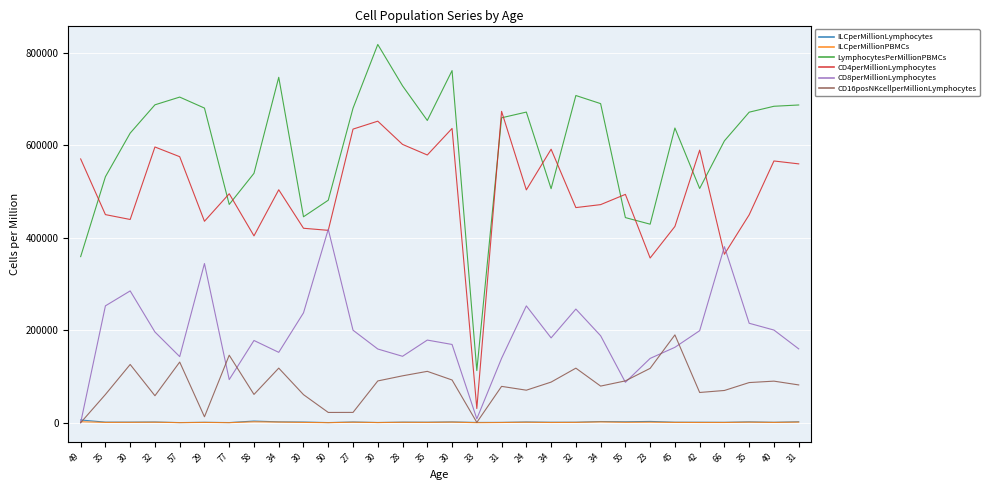

Reading left to right, extract all data points from this chart.

ILCperMillionLymphocytes: 49=5931.5	35=1317.5	30=1320.0	32=1583.4	57=309.2	29=957.9	77=349.5	58=3651.6	34=1874.2	30=1545.9	50=330.1	27=1595.6	30=489.3	28=1257.9	35=1123.5	30=1713.1	33=623.4	31=762.3	24=1611.4	34=1062.4	32=1097.1	34=2565.2	55=2043.7	23=2802.4	45=1113.5	42=1065.5	66=899.9	35=1854.7	40=971.6	31=2030.2
ILCperMillionPBMCs: 49=2131.9	35=701.4	30=827.2	32=1089.2	57=217.8	29=652.2	77=165.1	58=1970.6	34=1400.9	30=689.0	50=158.9	27=1086.0	30=400.5	28=917.0	35=734.8	30=1305.4	33=70.3	31=503.0	24=1083.2	34=538.0	32=776.8	34=1771.3	55=907.2	23=1204.0	45=710.1	42=540.1	66=548.9	35=1246.4	40=665.3	31=1395.9
LymphocytesPerMillionPBMCs: 49=359423.6	35=532325.6	30=626684.7	32=687918.0	57=704655.8	29=680862.7	77=472335.8	58=539664.0	34=747453.2	30=445667.8	50=481505.5	27=680575.1	30=818504.7	28=728973.7	35=654075.1	30=761990.0	33=112804.2	31=659830.0	24=672194.8	34=506440.9	32=708038.7	34=690499.2	55=443895.3	23=429610.5	45=637710.1	42=506885.1	66=609966.9	35=672007.2	40=684774.3	31=687561.3
CD4perMillionLymphocytes: 49=570813.3	35=450330.7	30=439816.7	32=596671.1	57=575655.9	29=435918.9	77=495501.7	58=404329.7	34=504082.1	30=420802.0	50=416303.7	27=635352.2	30=652530.8	28=602258.2	35=579345.5	30=636777.7	33=30756.4	31=673783.5	24=503833.1	34=591841.1	32=465527.8	34=471960.2	55=494128.0	23=356437.8	45=424699.9	42=589836.5	66=364577.4	35=449931.4	40=566393.2	31=560127.4
CD8perMillionLymphocytes: 49=0.0	35=252908.2	30=285226.1	32=196352.2	57=143054.6	29=344454.8	77=93321.2	58=177962.6	34=152302.8	30=237780.0	50=418529.5	27=200218.1	30=159517.1	28=143759.1	35=178848.0	30=169348.9	33=8496.4	31=139400.7	24=252817.6	34=183595.7	32=245962.1	34=188212.8	55=87498.1	23=139181.4	45=163189.5	42=199171.2	66=381002.1	35=215224.0	40=200538.0	31=159817.8
CD16posNKcellperMillionLymphocytes: 49=0.0	35=61095.7	30=126085.8	32=58430.3	57=131268.8	29=12861.4	77=146093.5	58=61240.3	34=118167.4	30=60759.8	50=22244.7	27=22341.7	30=90418.2	28=101484.2	35=111177.8	30=92486.1	33=701.5	31=78675.0	24=70407.4	34=87924.0	32=118090.2	34=79277.7	55=90551.9	23=117661.3	45=190059.9	42=65452.4	66=69800.4	35=86908.3	40=89992.4	31=81792.2